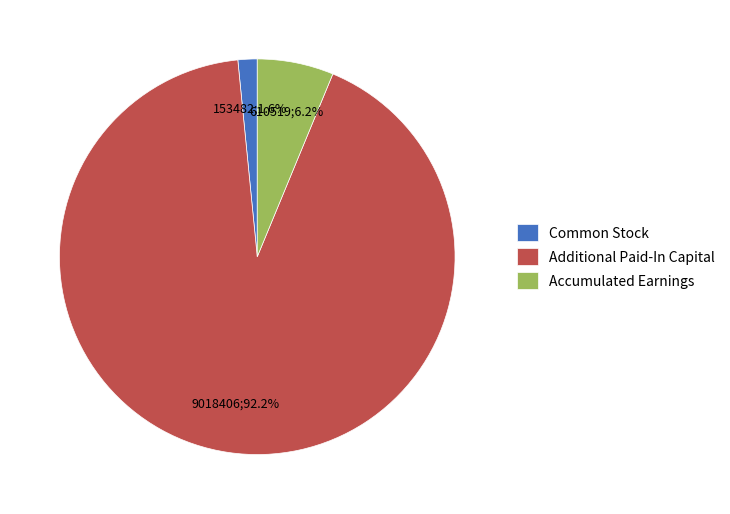

Rank the categories by value from lowest to highest.

Common Stock, Accumulated Earnings, Additional Paid-In Capital